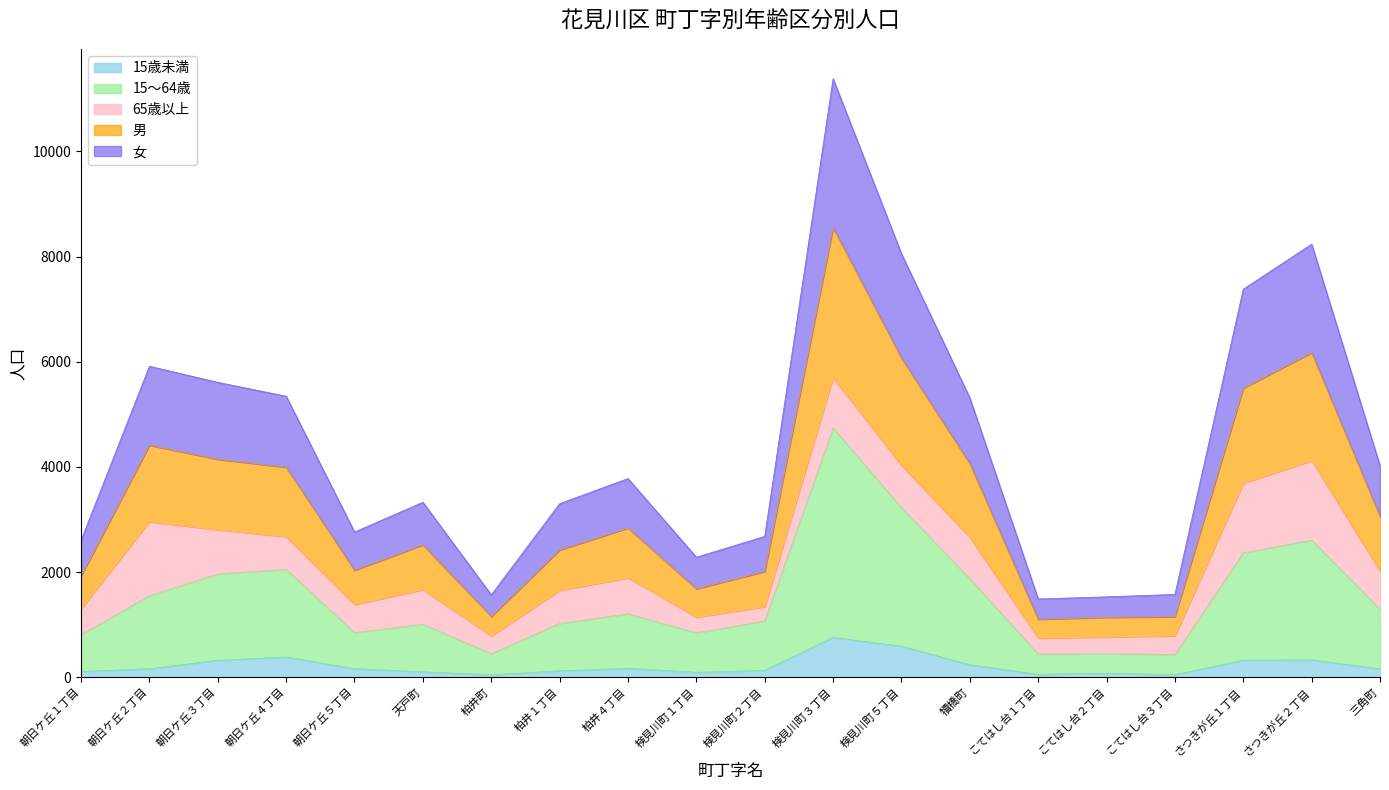

At which category is the sum across all series the highest?

検見川町３丁目